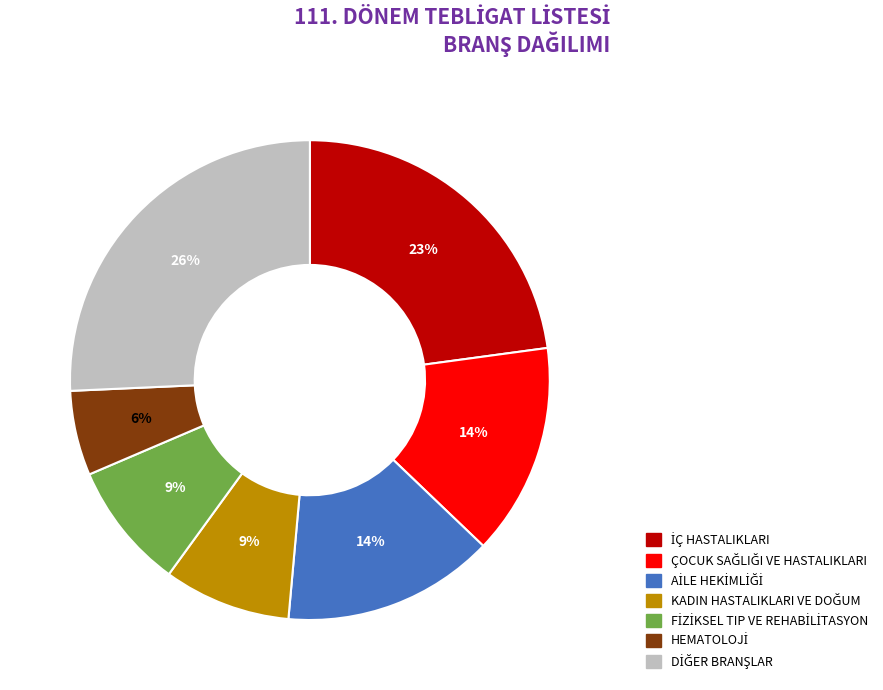

To the nearest percent, what is the average slice percentage?

14%